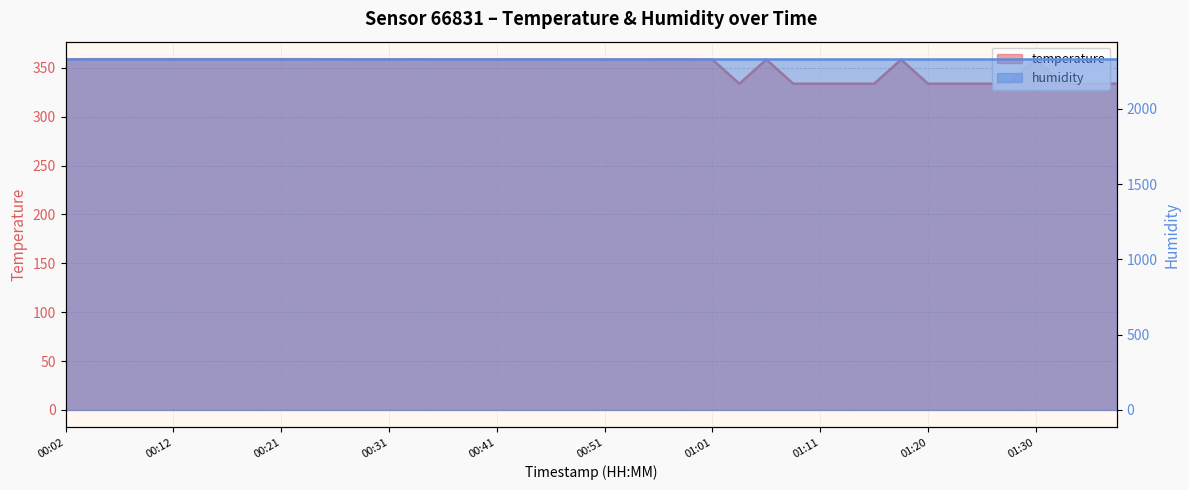

What is the label of the 5th point from the right?

01:28